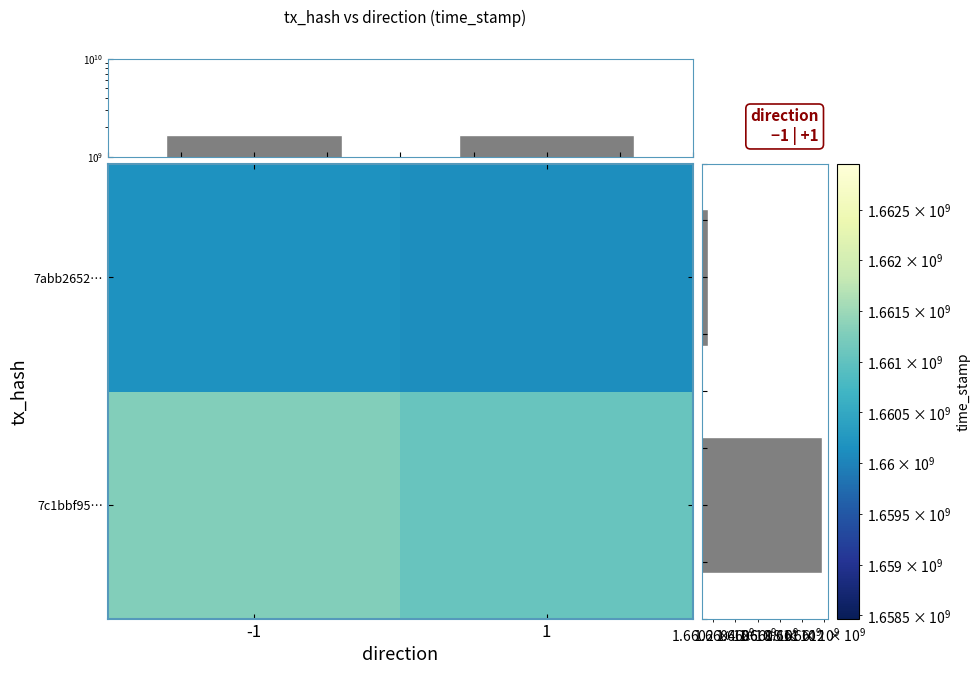

What is the difference between the maximum and minimum values in the 7abb2652… series?

42460